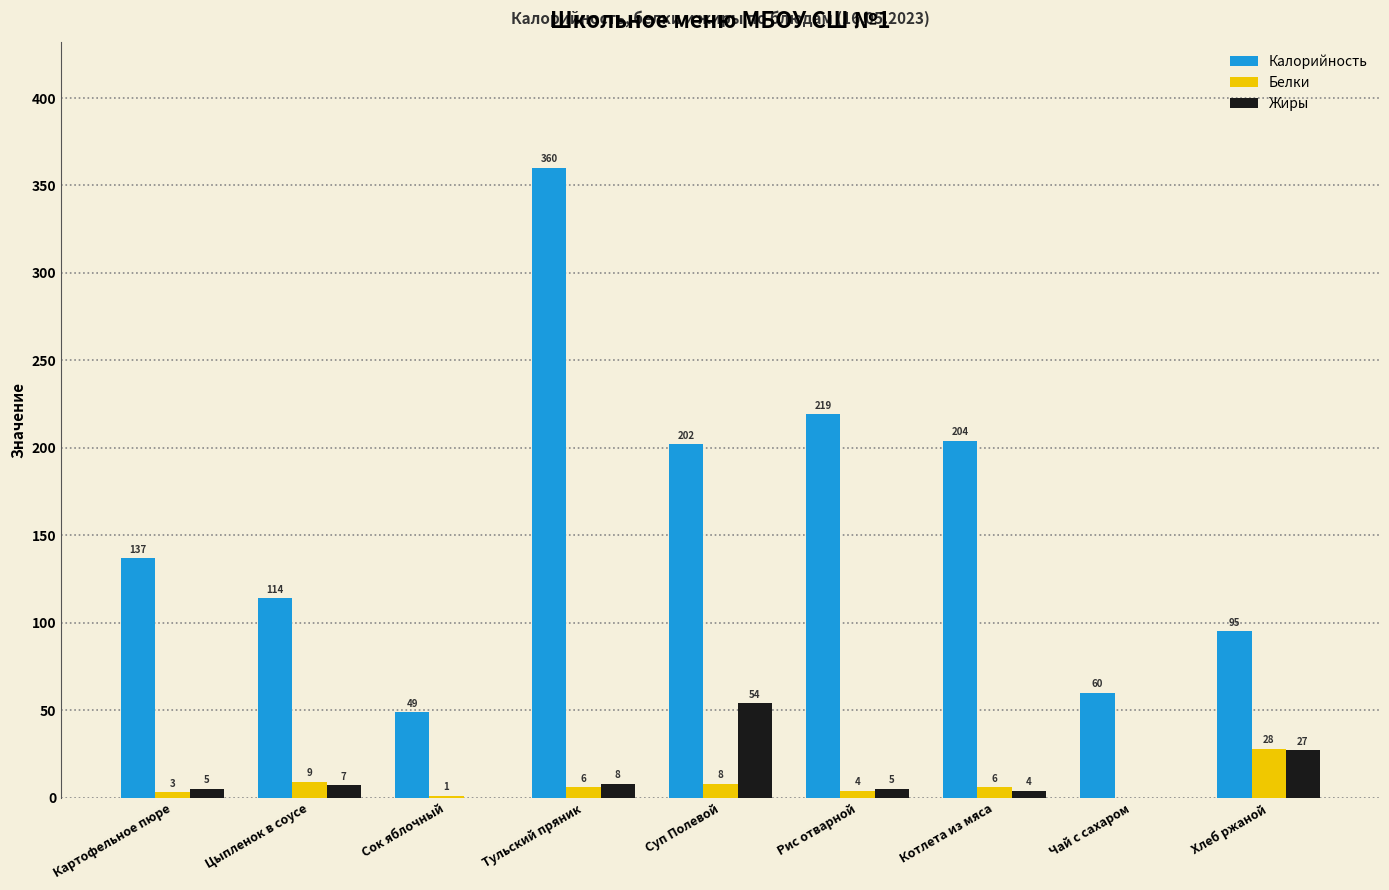

At which label is Белки closest to 14?

Цыпленок в соусе